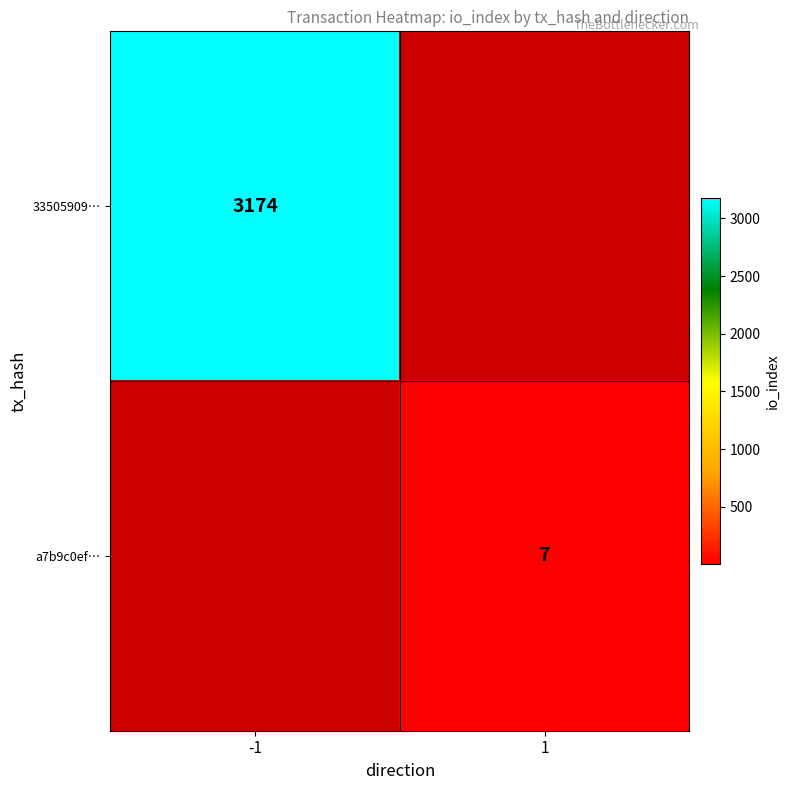

At how many categories does at least one series exceed 242?

1